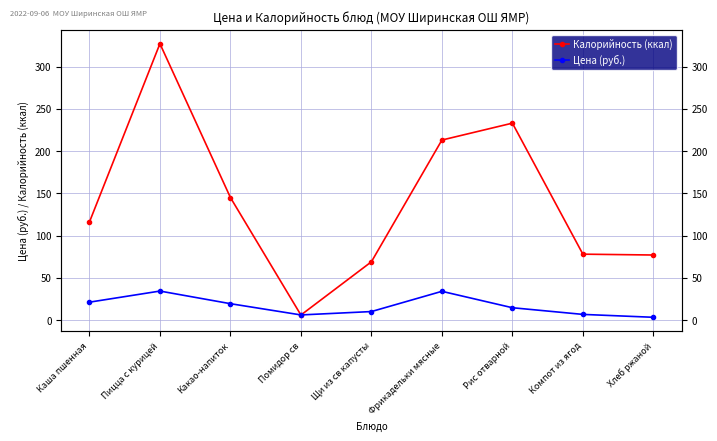

Rank the series by their average value, from lowest to highest.

Цена (руб.), Калорийность (ккал)